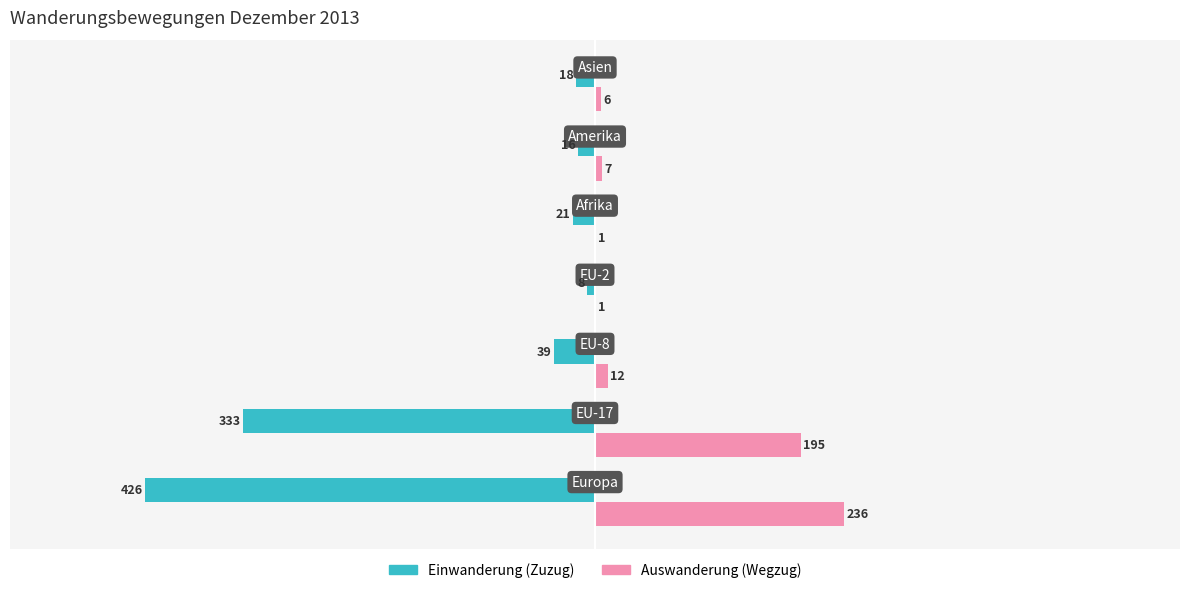

What are all the series names shown in the legend?

Einwanderung (Zuzug), Auswanderung (Wegzug)